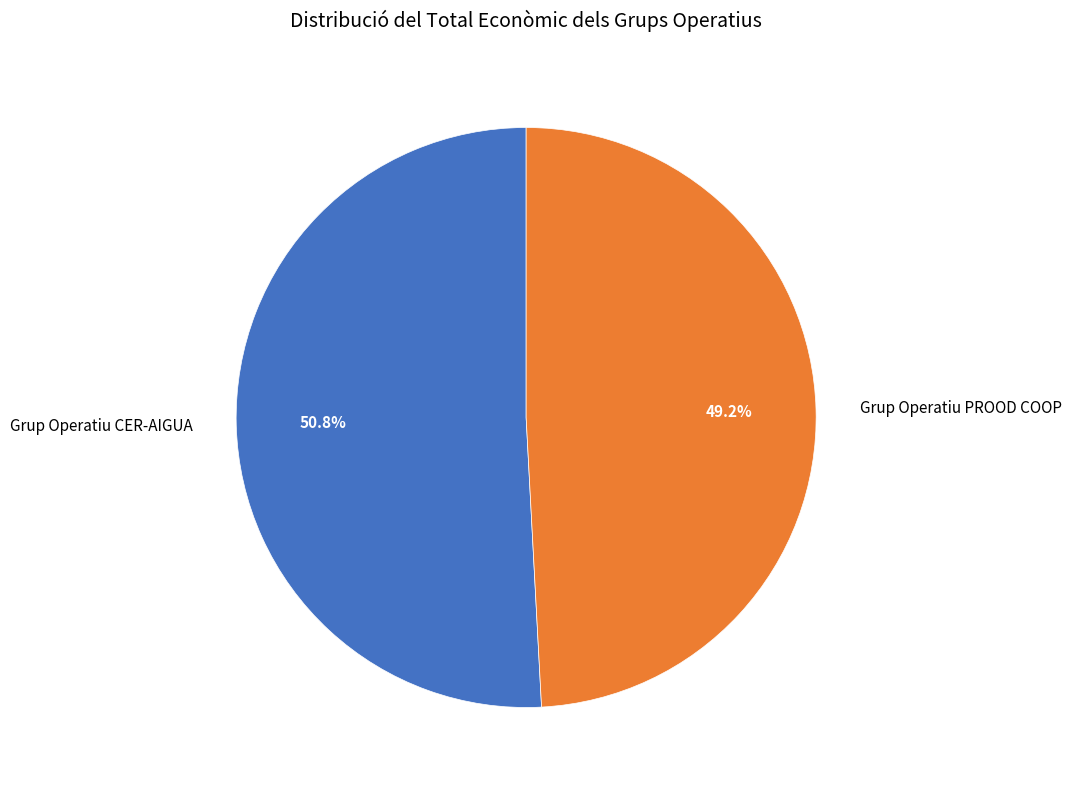

Rank the categories by value from lowest to highest.

Grup Operatiu PROOD COOP, Grup Operatiu CER-AIGUA